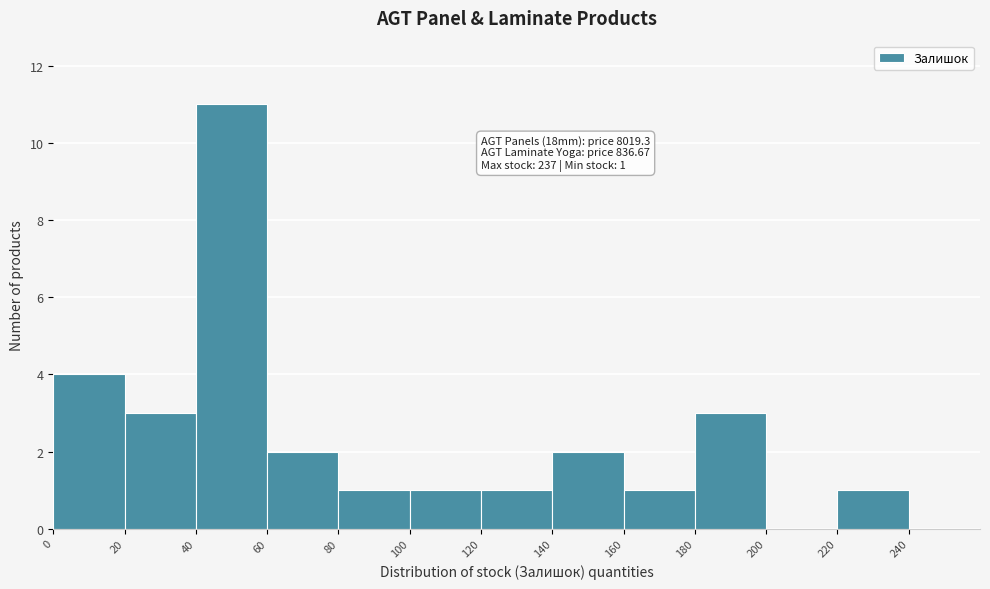

Which range on the x-axis has the tallest bar?

40 to 60